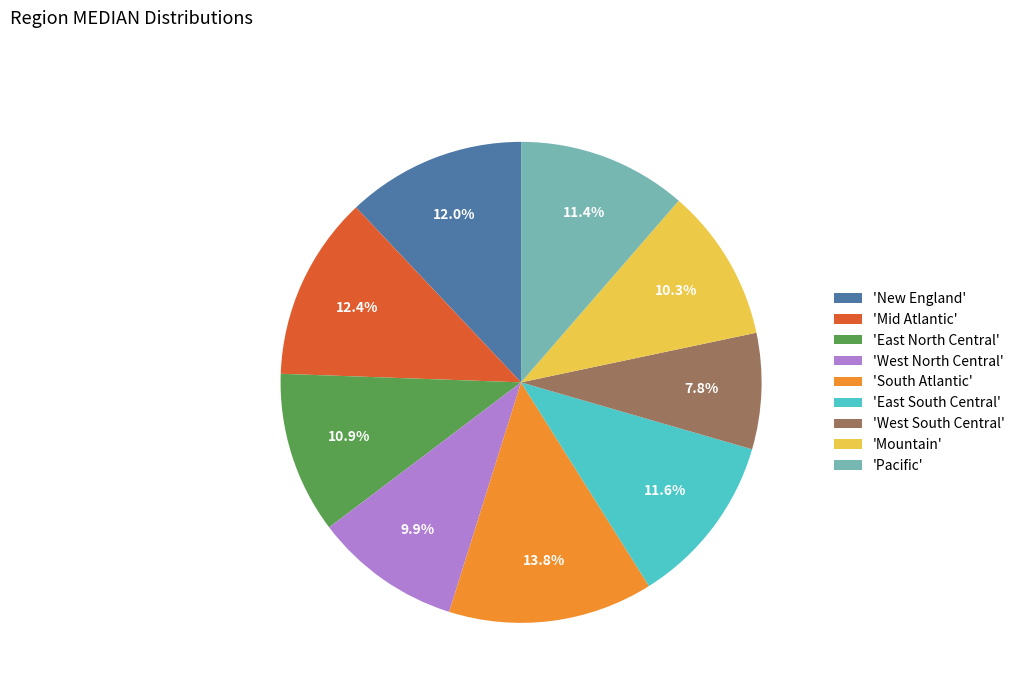

Count the number of slices in the pie.

9